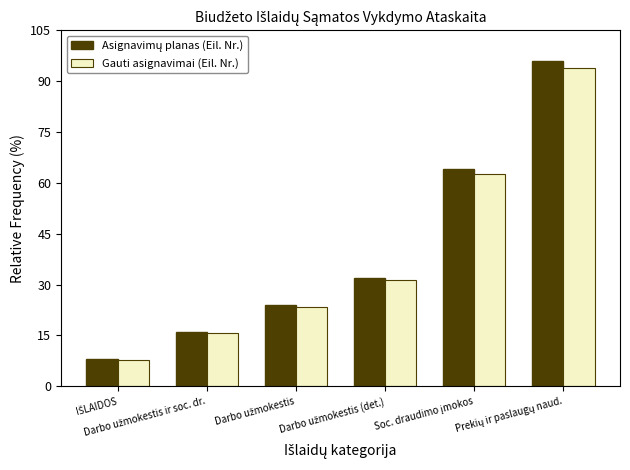

What is the minimum value shown in the chart?

7.8